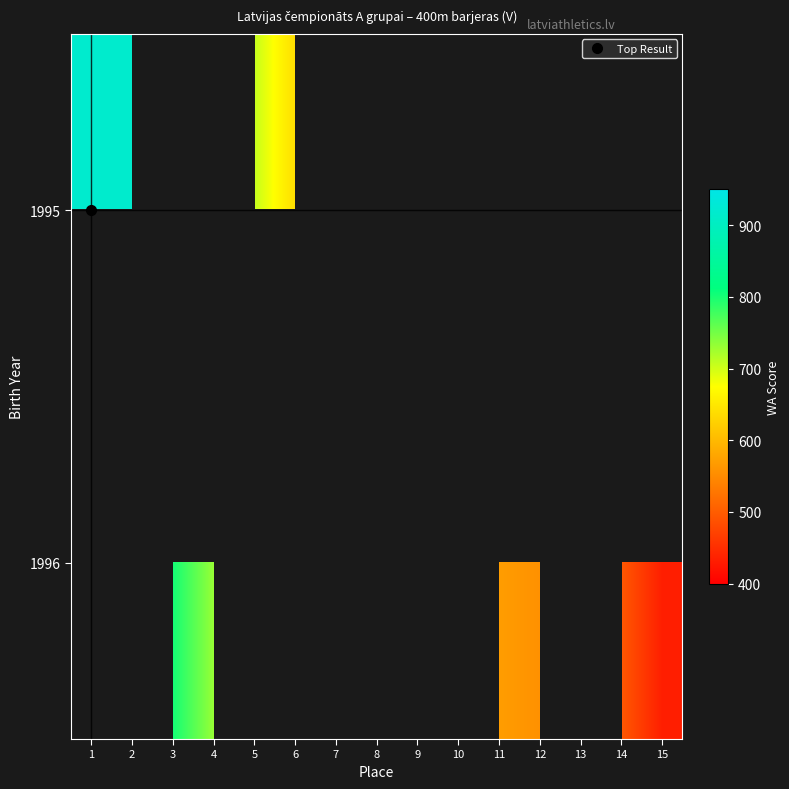

Where does the row_1 series first go above 627?

3